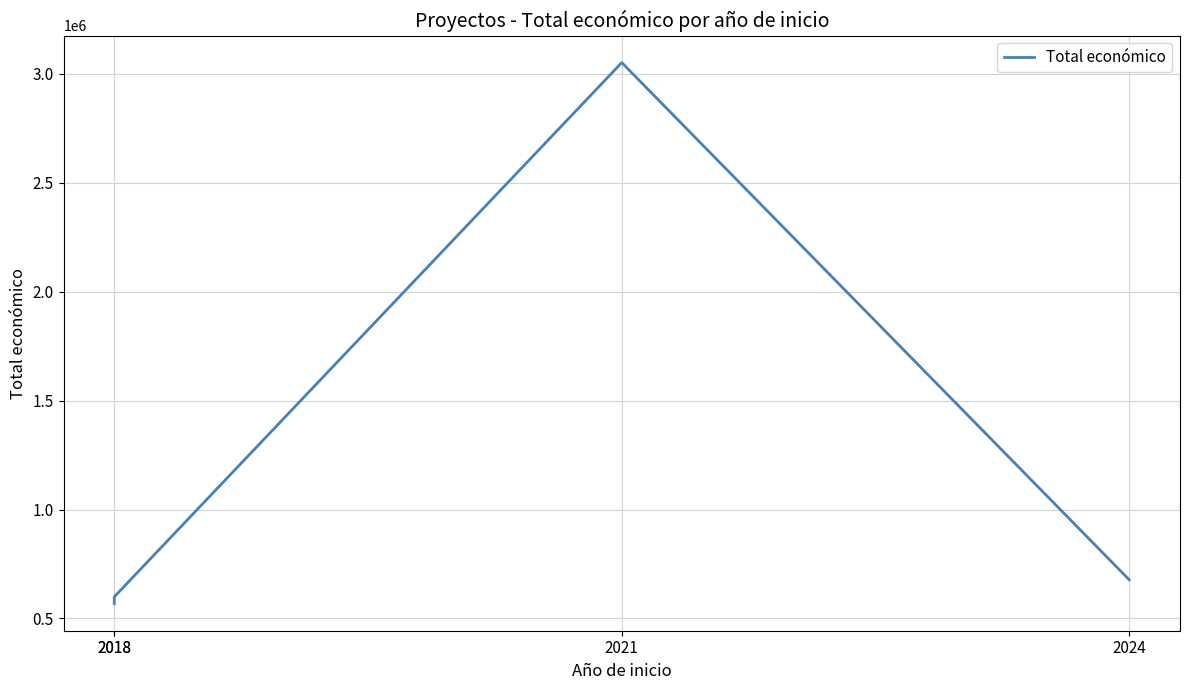

Which has a higher value, 2021 or 2024?

2021